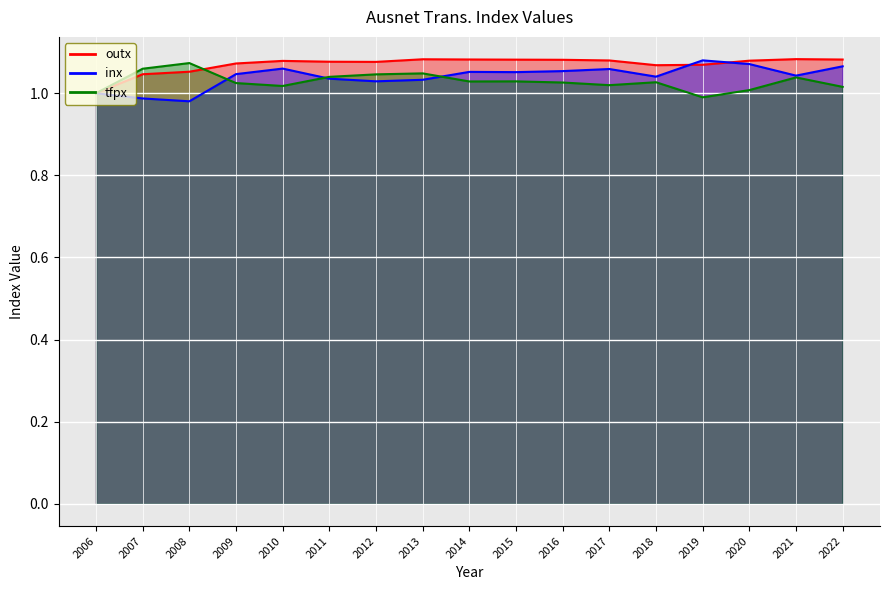

How many interior local peaks does the outx series have?

3